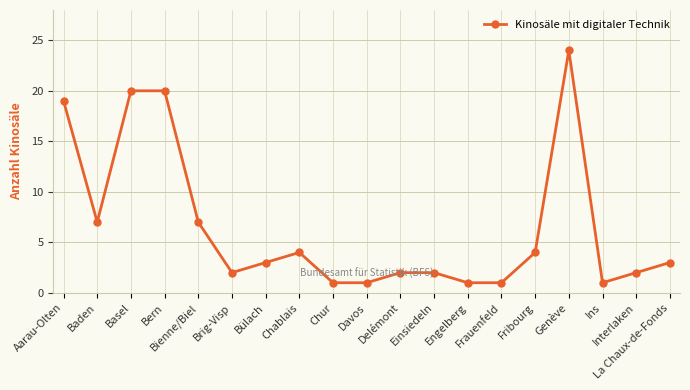

The chart shows a value of 2 at Delémont. True or false?

True